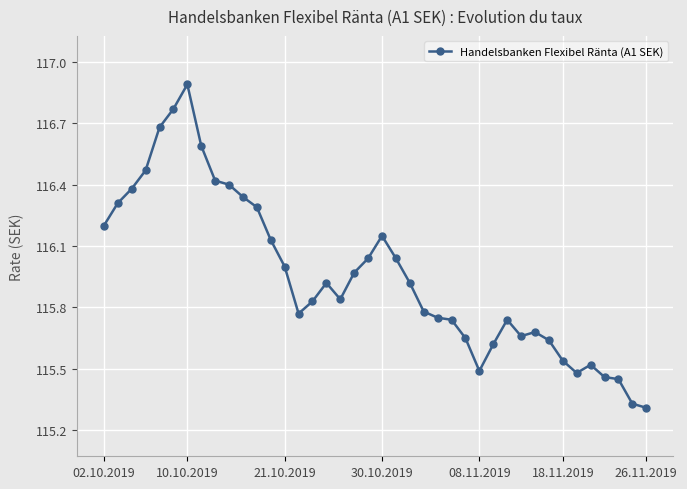

What is the maximum value shown in the chart?

116.9